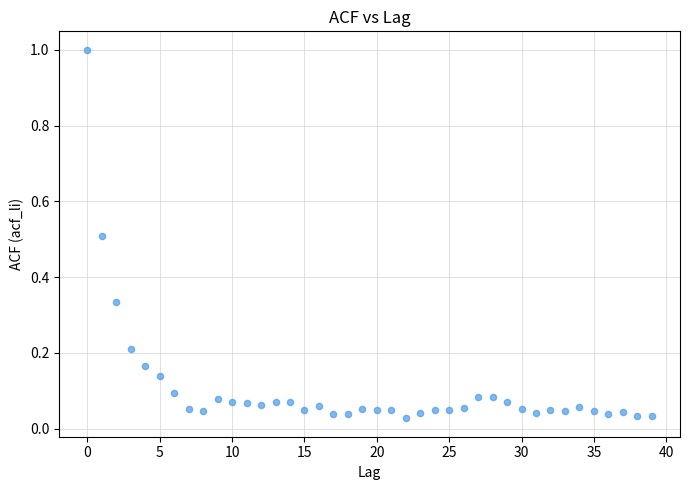

How many data points are displayed?

40